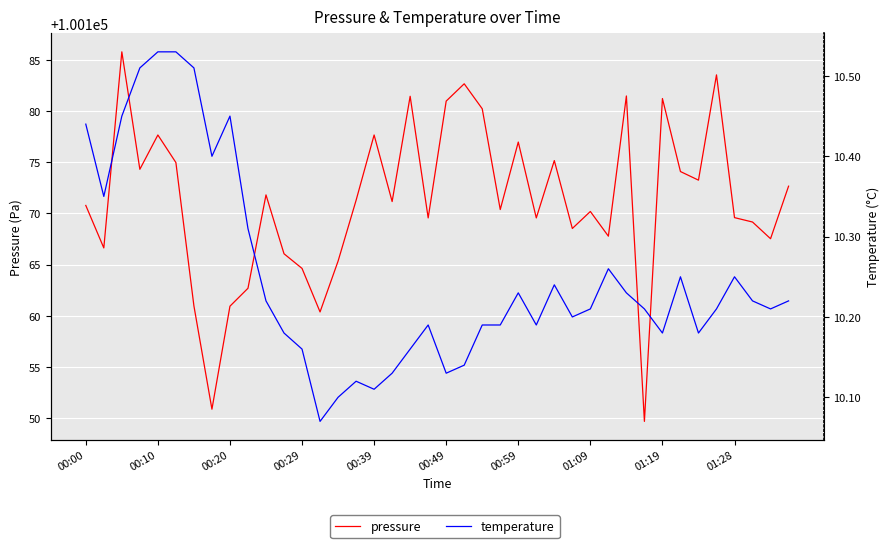

True or false: temperature has more than 2 points higher than both neighbors.

True